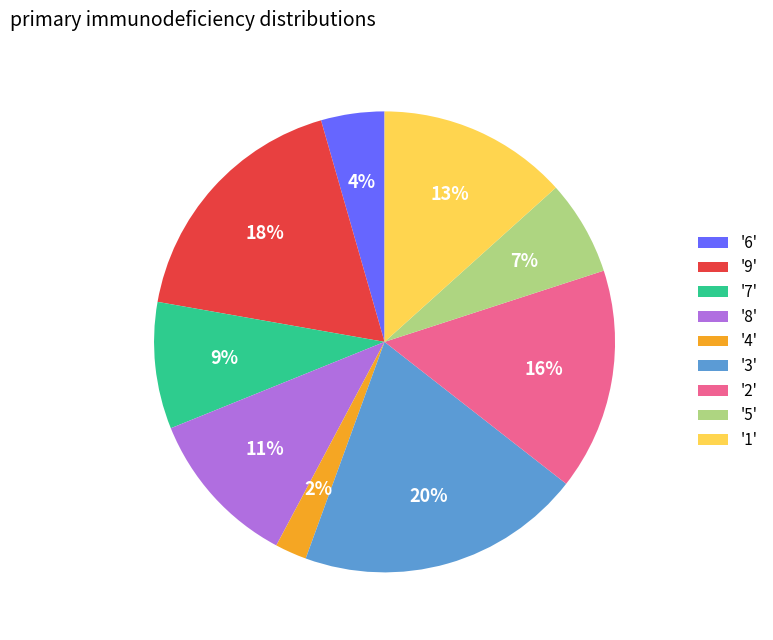

Does any single category account for the majority?

No